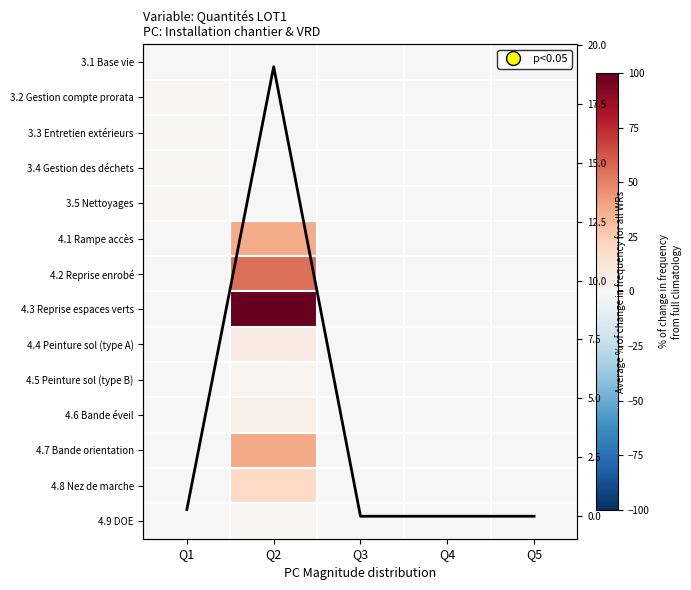

At how many categories does at least one series exceed 80?

1